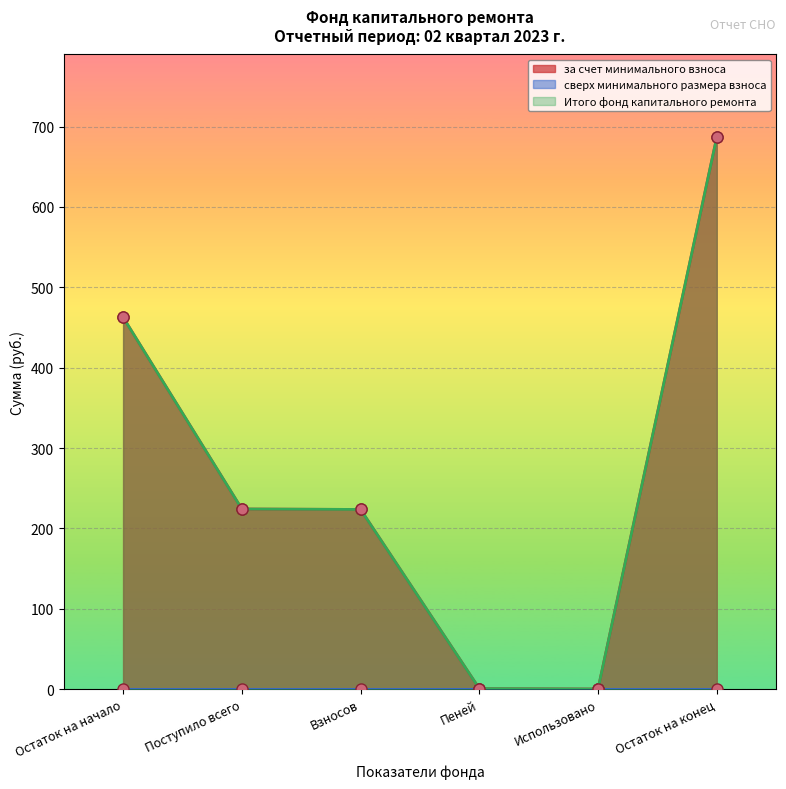

List the labels in order of за счет минимального взноса value, largest first.

Остаток на конец, Остаток на начало, Поступило всего, Взносов, Пеней, Использовано